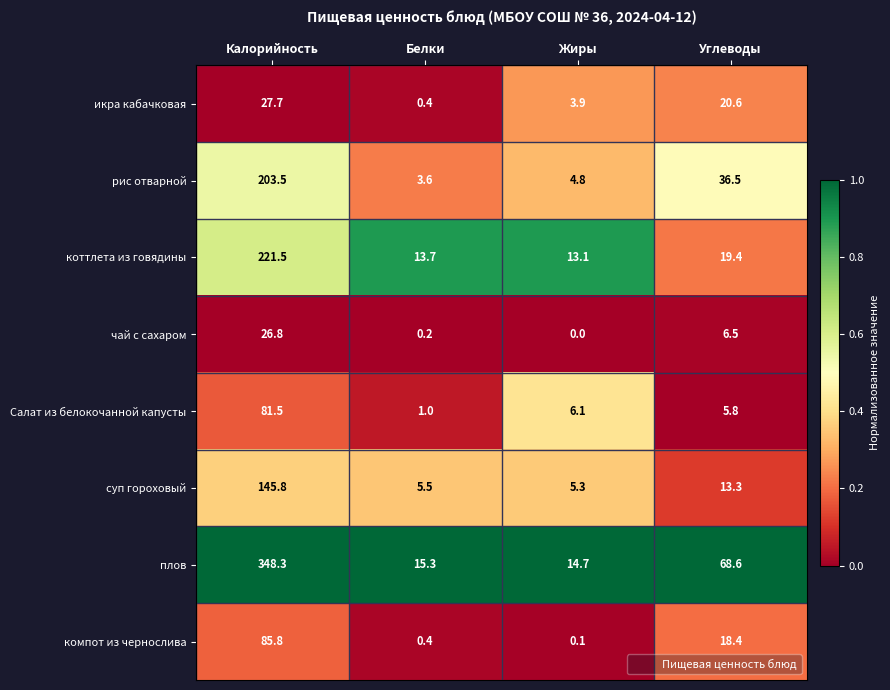

The икра кабачковая series shows 8.7 at Углеводы. True or false?

False